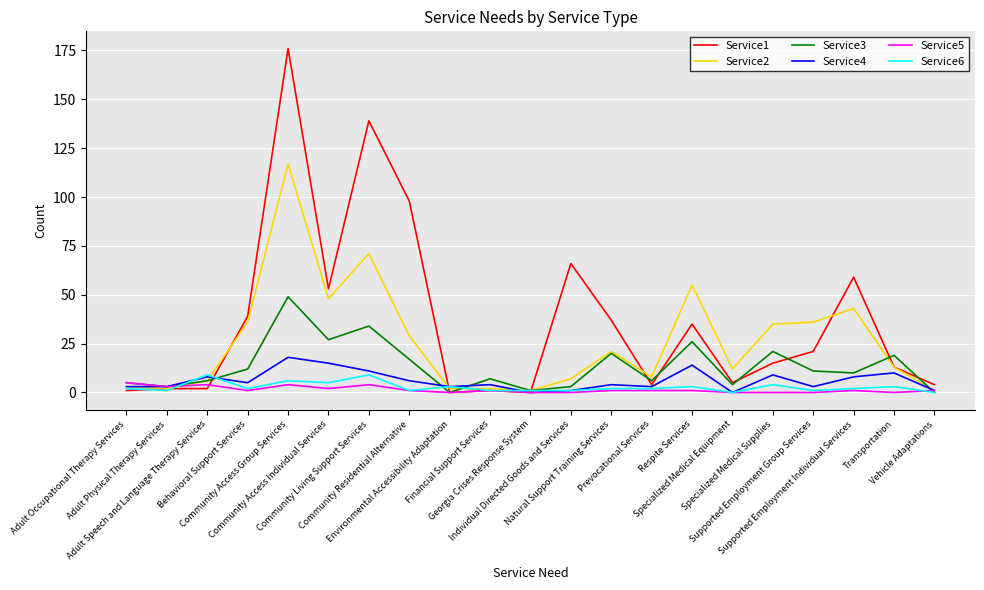

What is the greatest value displayed?

176